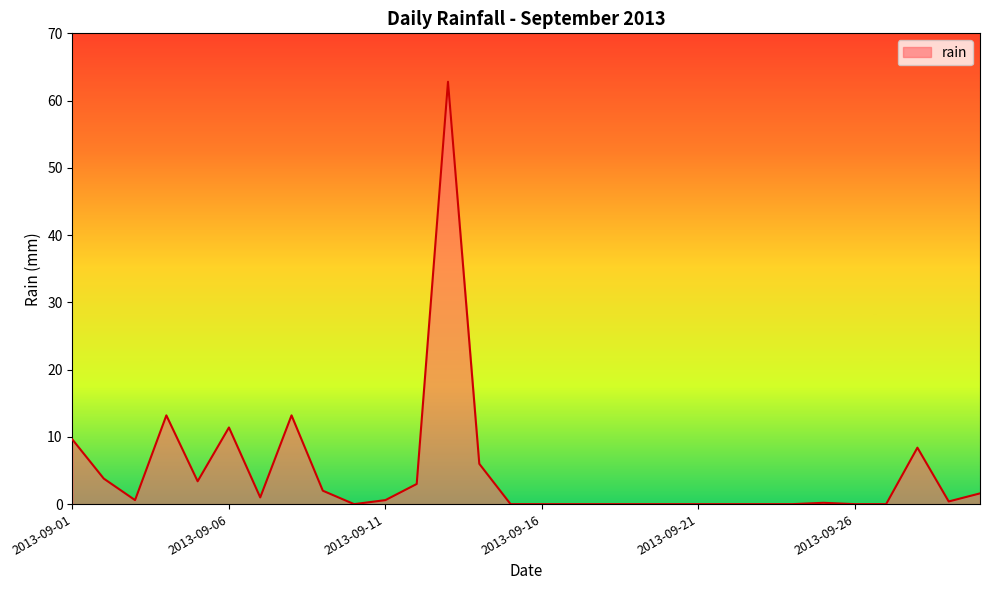

Does the chart display data point markers on the line(s)?

No